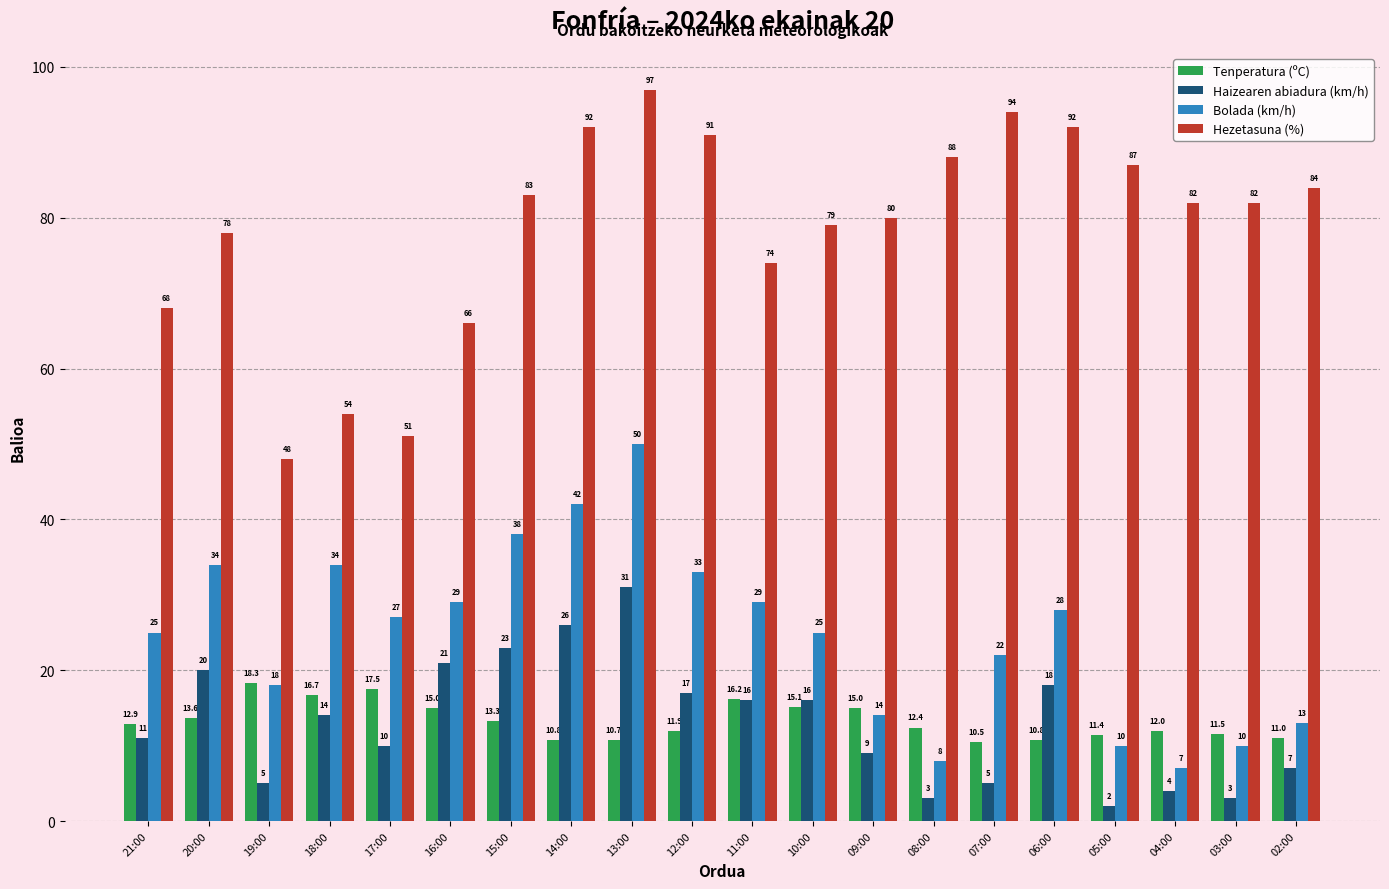

What value does the Hezetasuna (%) series have at 02:00?

84.0